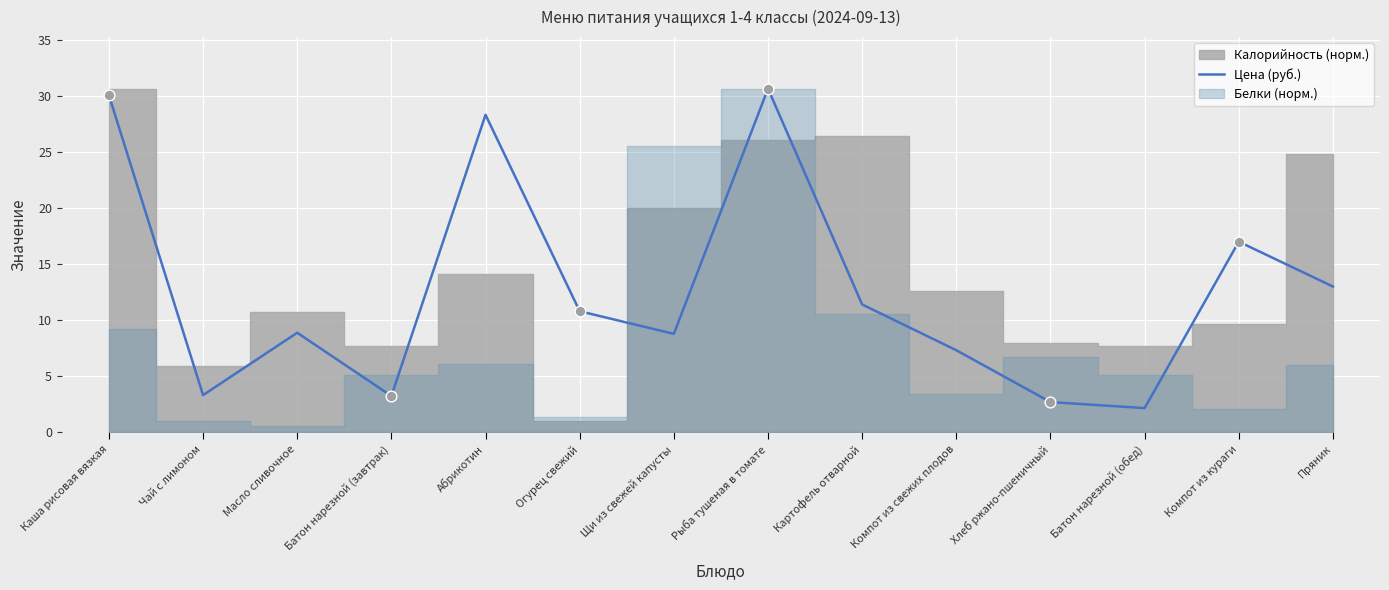

Which has a higher value, Пряник or Каша рисовая вязкая?

Каша рисовая вязкая